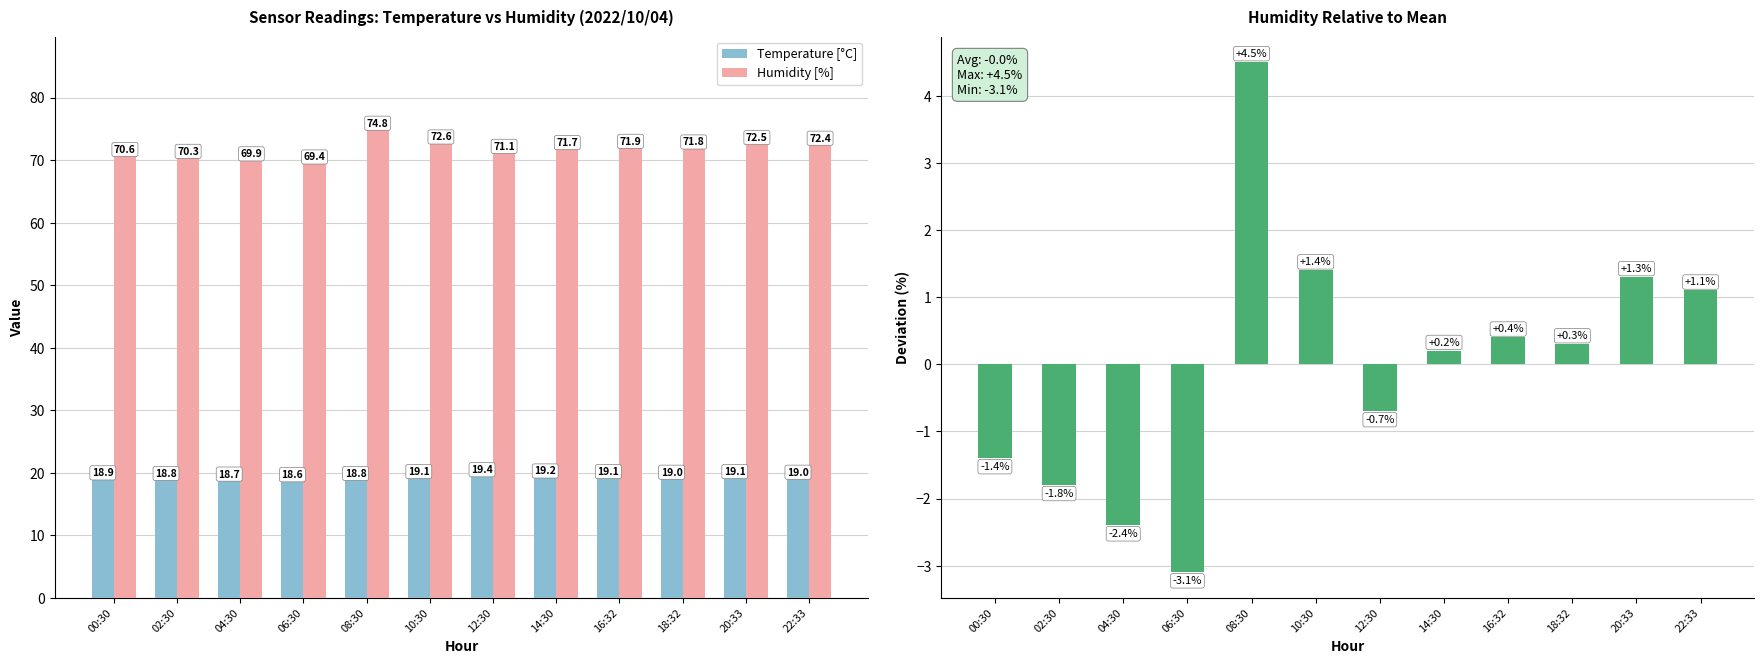

True or false: Temperature [°C] has a value of 18.7 at 04:30.

True